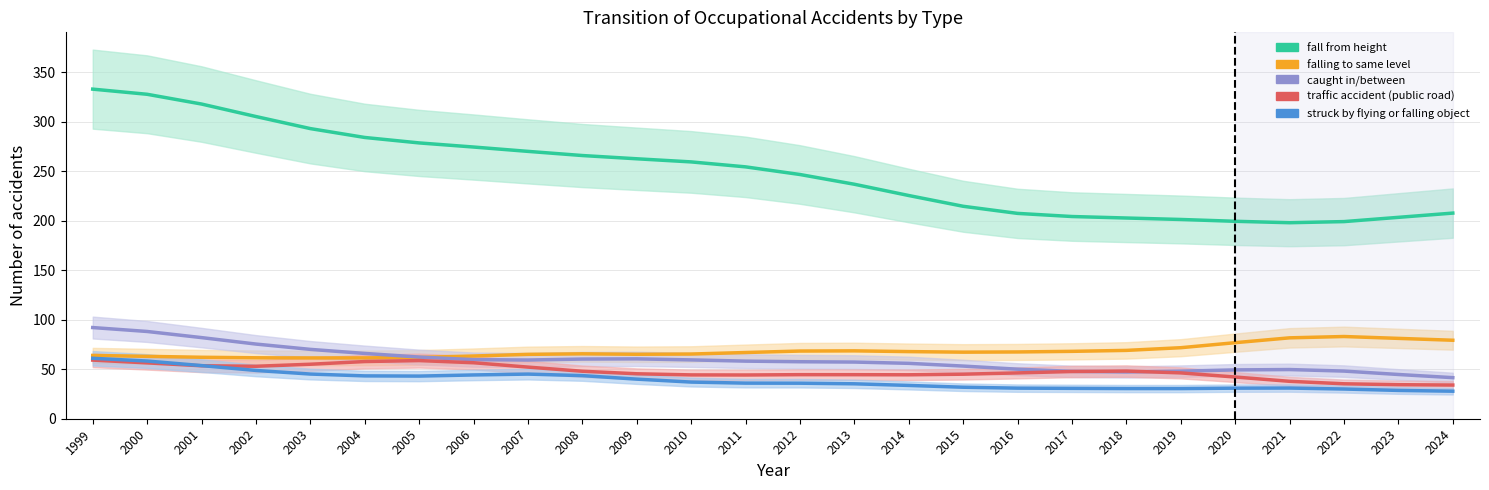

Is the value of traffic accident (public road) at 2011 greater than the value of falling to same level at 1999?

No